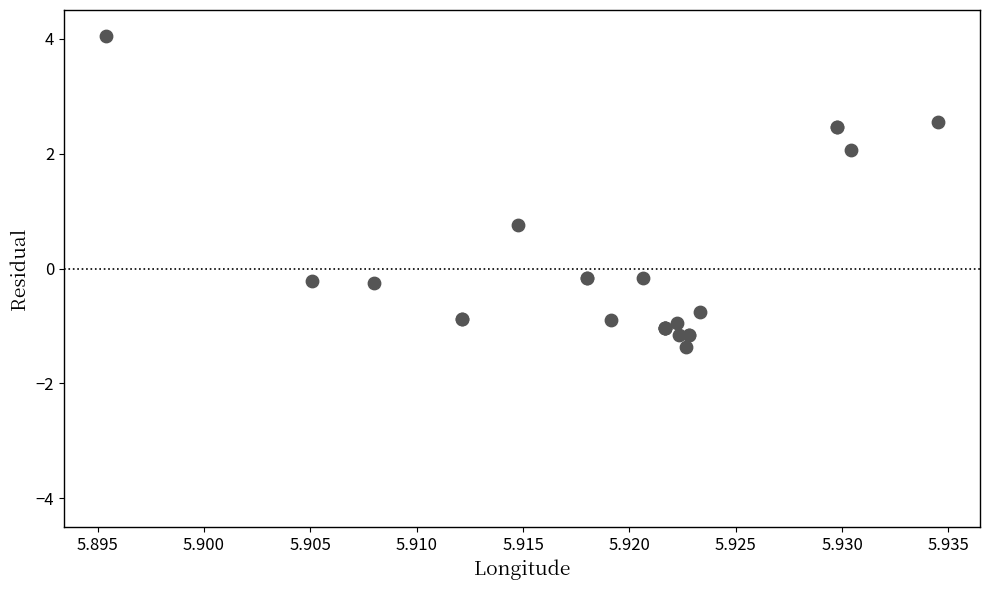

What Y value in the scatter plot is closest to 1?

0.8